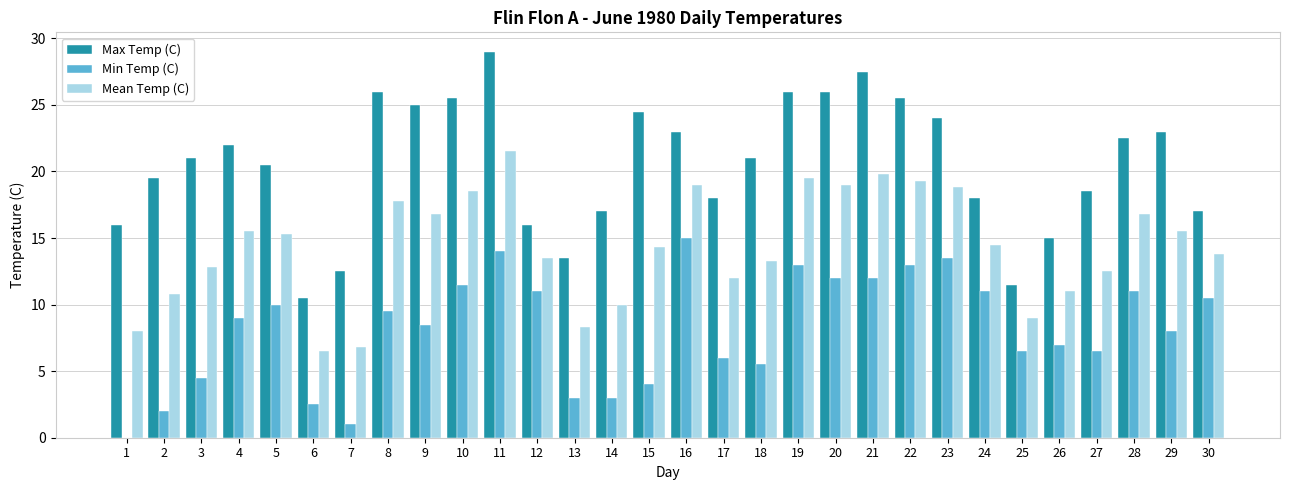

Read the Min Temp (C) value at 27.

6.5